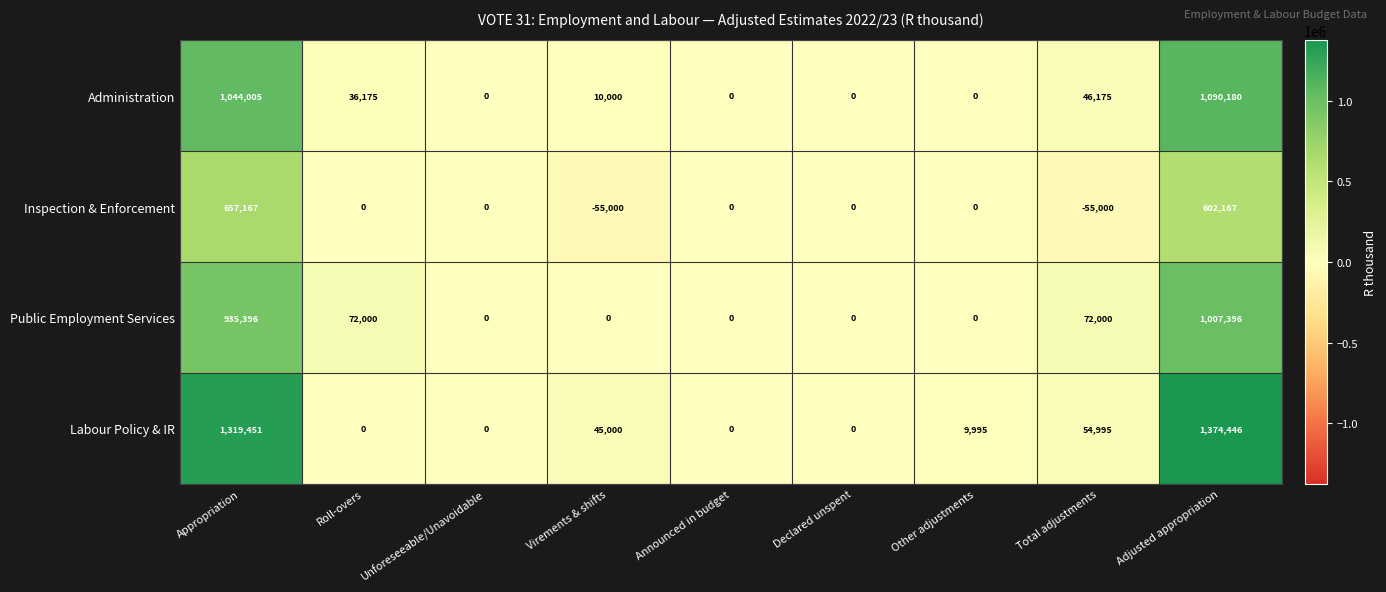

Which series has the largest range (max minus min)?

Labour Policy & IR